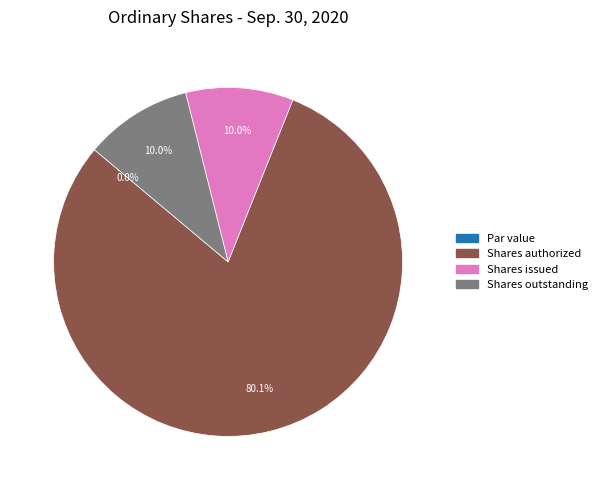

What percentage is NOT represented by Ordinary shares, shares issued?

90.0%